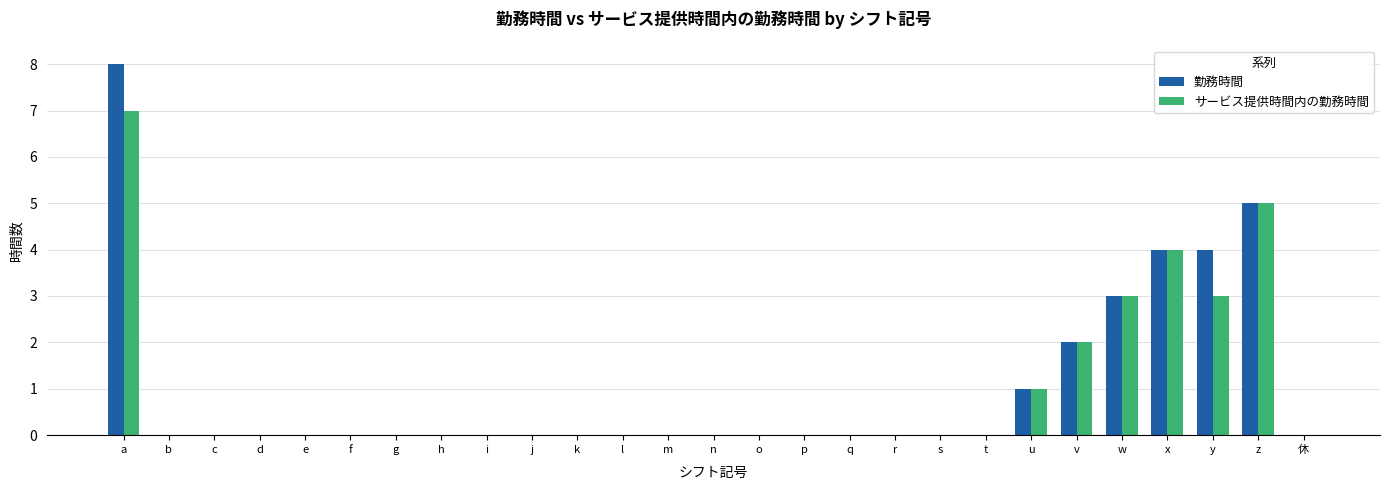

Is the value of 勤務時間 at e greater than the value of サービス提供時間内の勤務時間 at v?

No